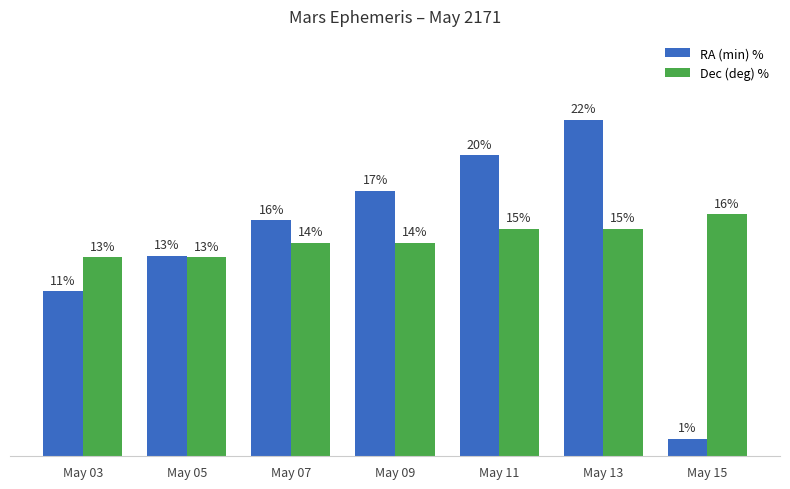

What are all the series names shown in the legend?

RA (min) %, Dec (deg) %